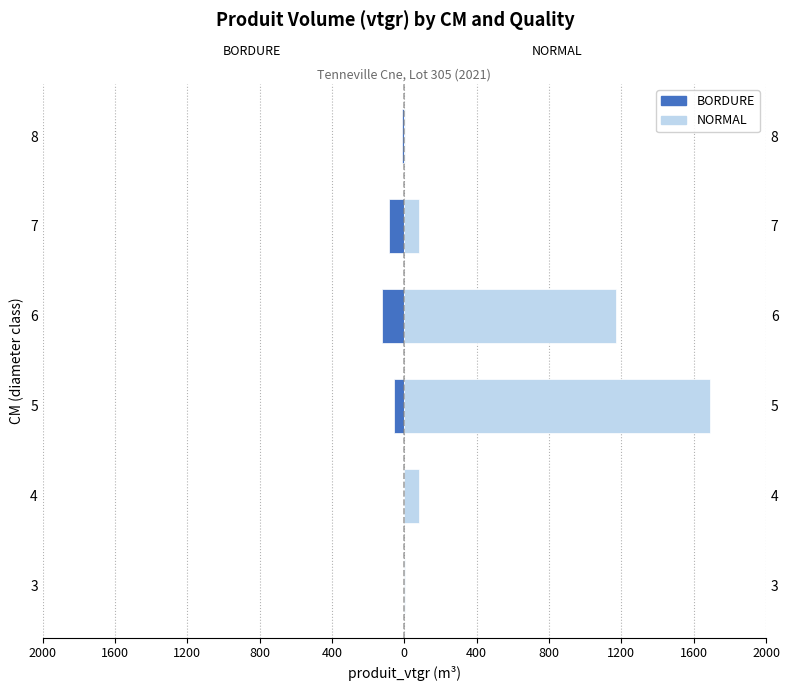

At how many categories does at least one series exceed 641?

2